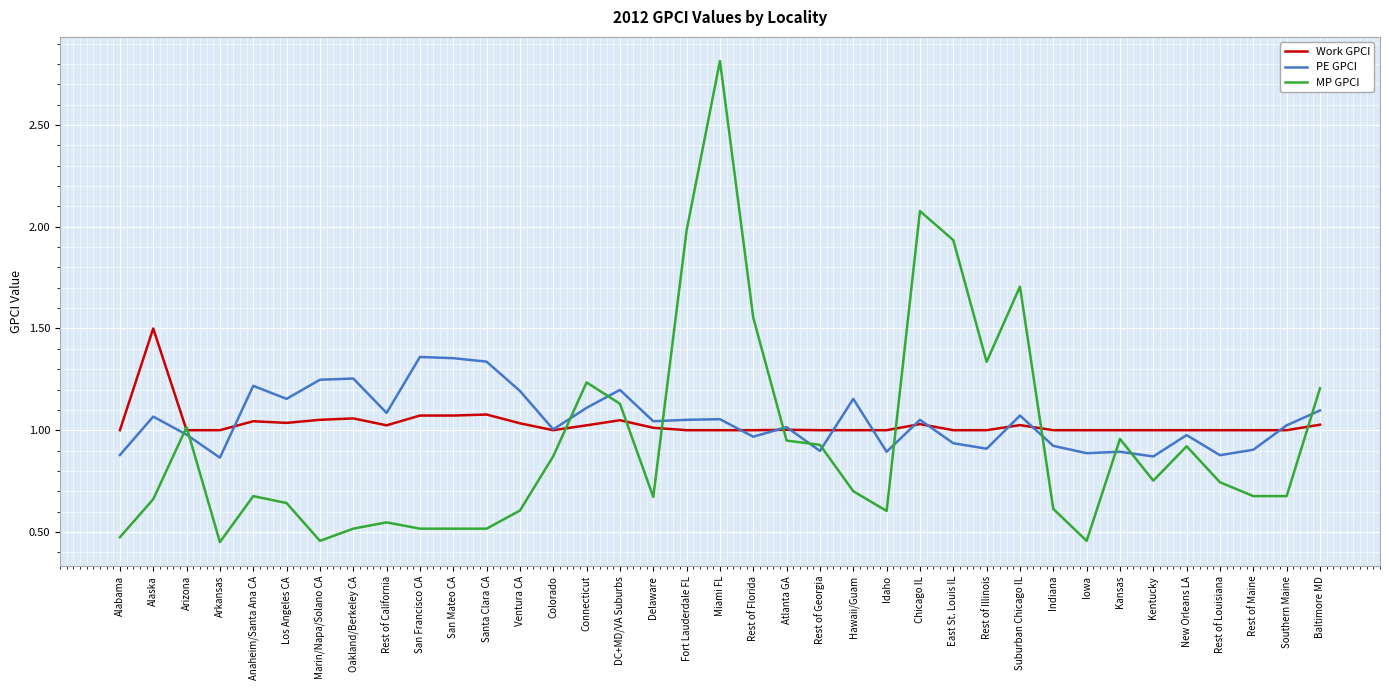

Which series has the widest spread of values?

MP GPCI